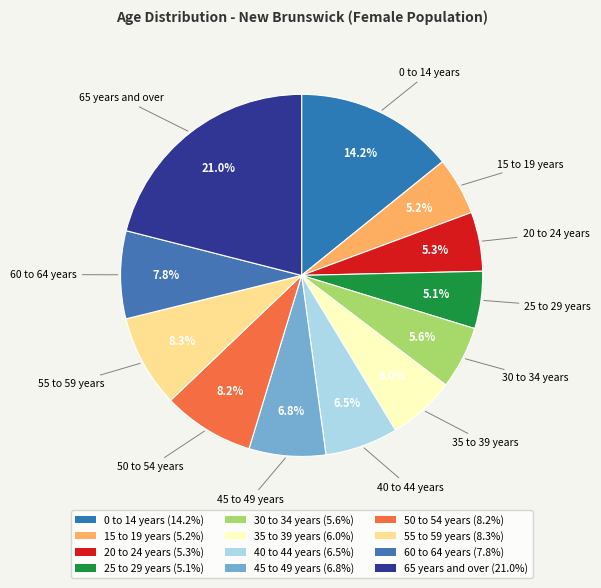

How many segments does this pie chart have?

12